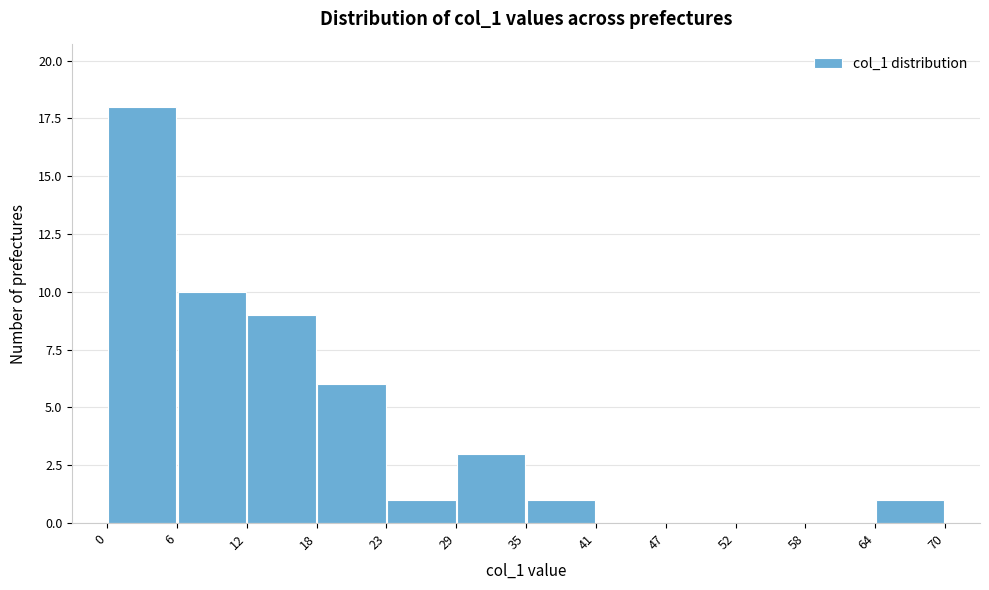

Over which range of the x-axis is the bar tallest?

0 to 6